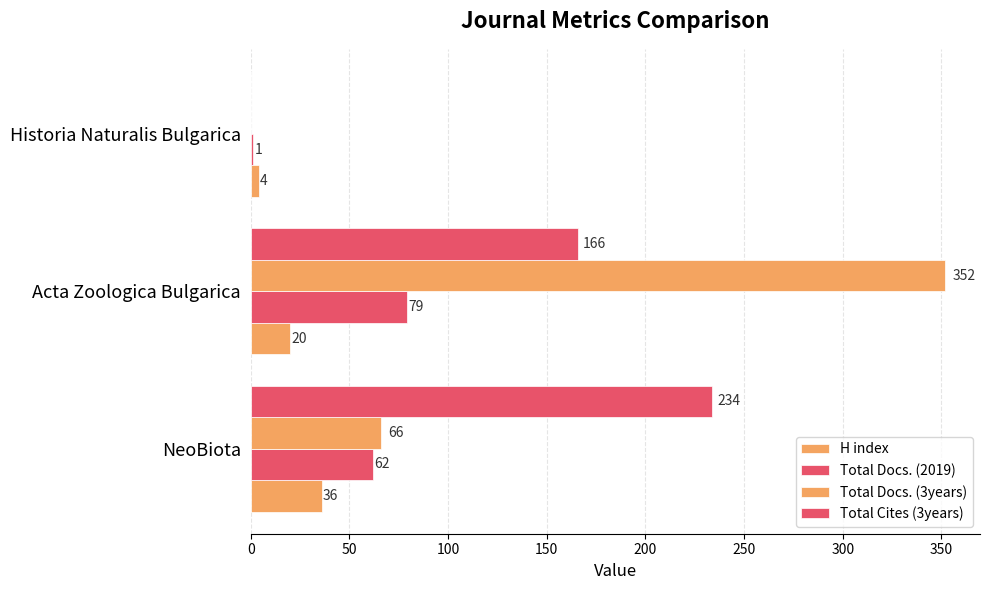

What is the highest value of the Total Docs. (2019) series?

79